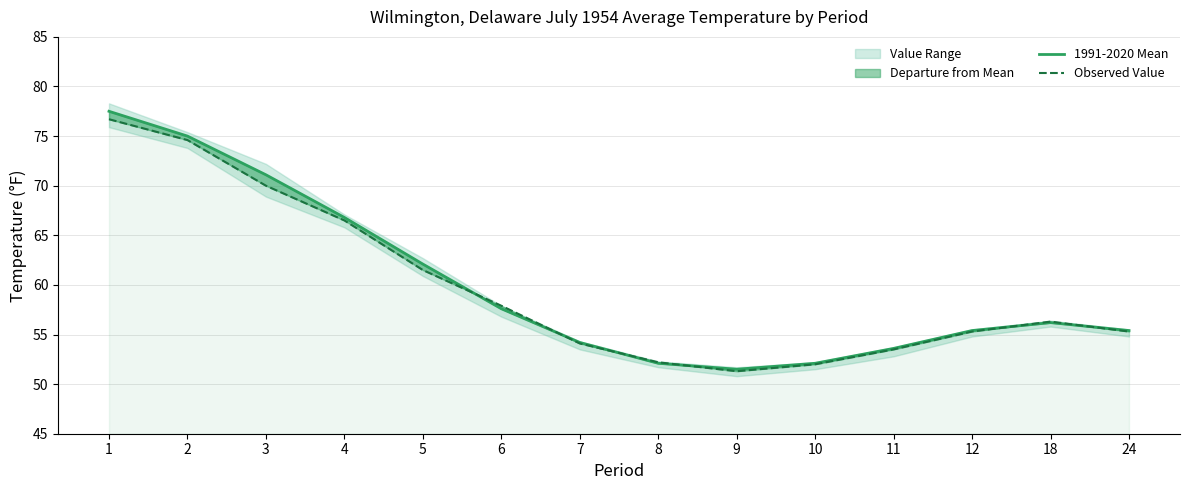

What is the sum of the Observed Value values at 18 and 4?

122.8